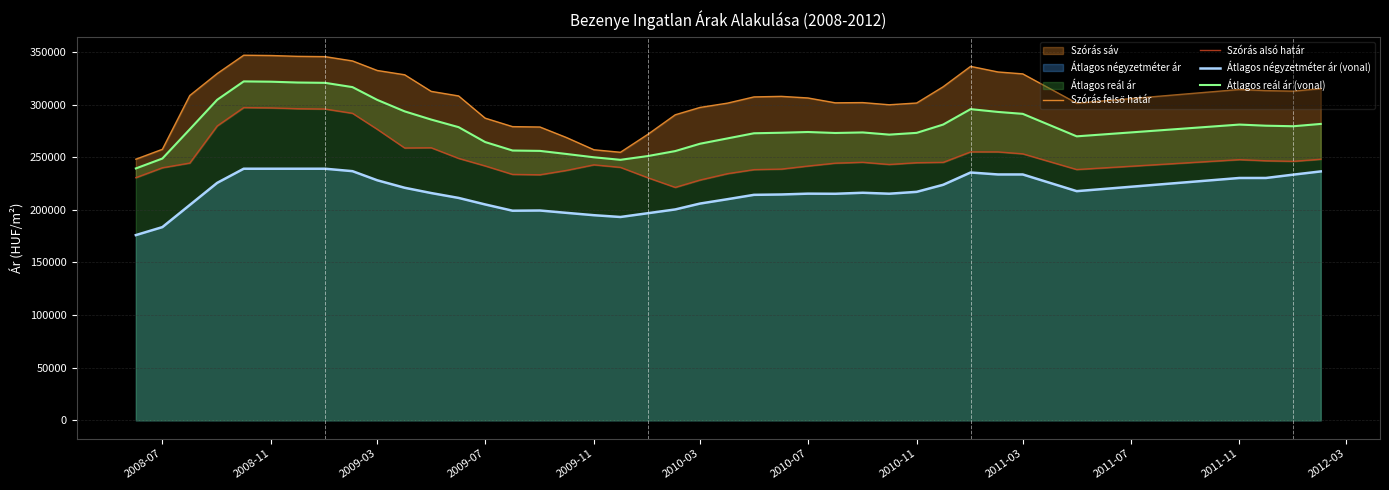

List the series in order of their peak value, highest first.

Szórás felső határ, Átlagos reál ár (vonal), Szórás alsó határ, Átlagos négyzetméter ár (vonal)